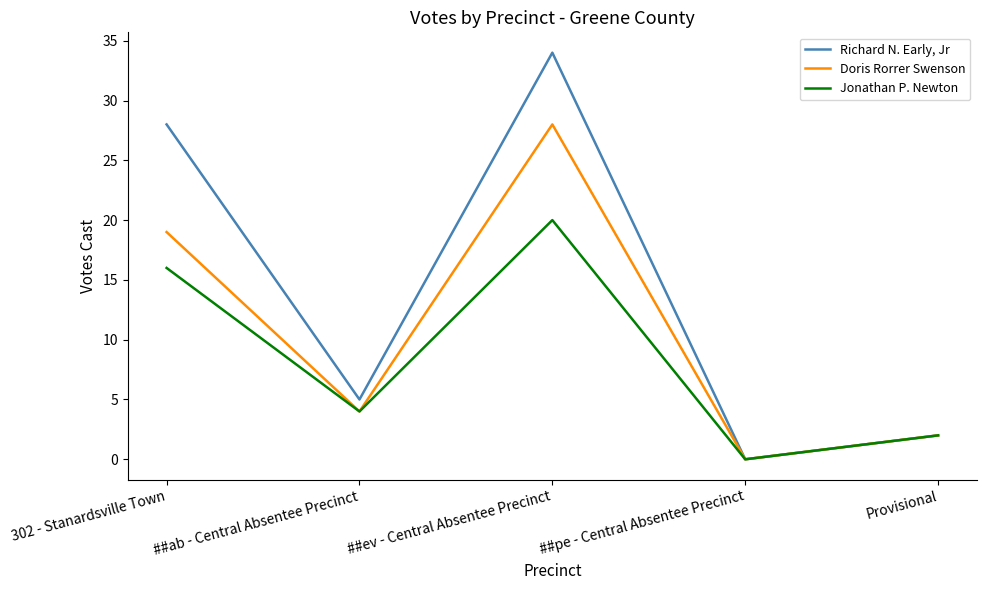

What are all the series names shown in the legend?

Richard N. Early, Jr, Doris Rorrer Swenson, Jonathan P. Newton